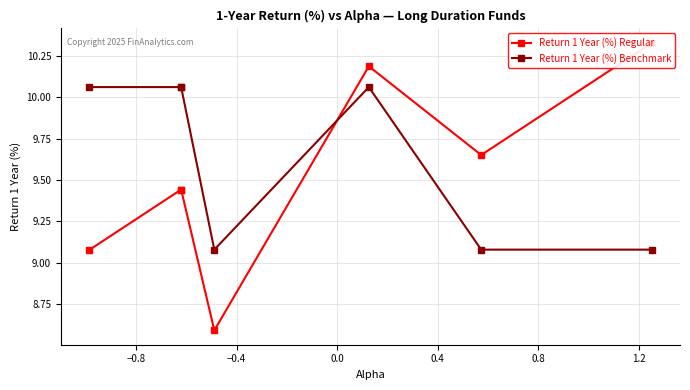

What is the lowest value of the Return 1 Year (%) Benchmark series?

9.1